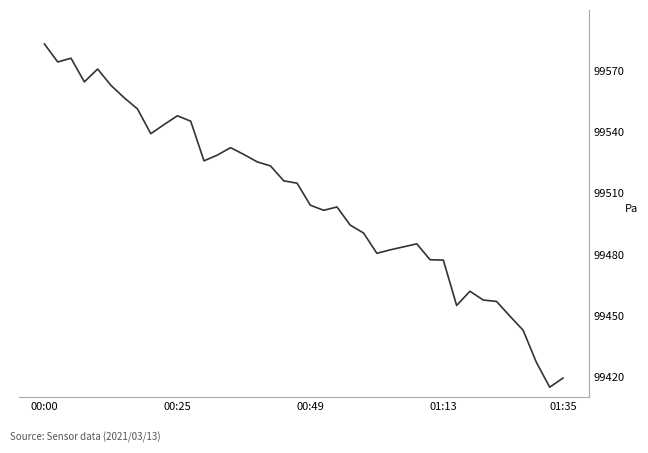

What is the minimum value shown in the chart?

99414.9